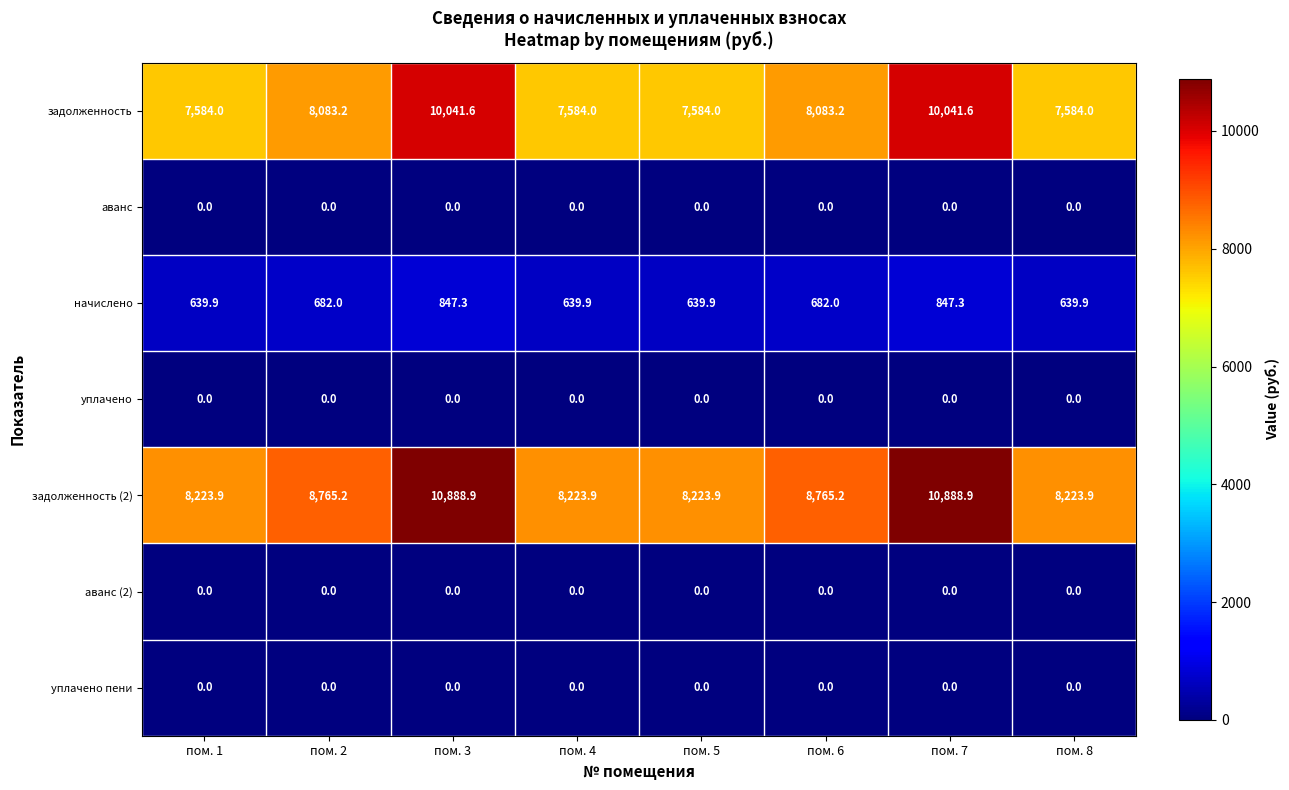

What is the total value across all series at пом. 3?

21777.8